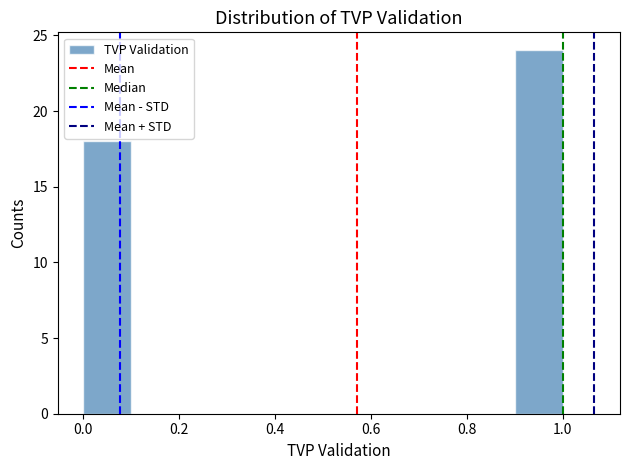

Over which range of the x-axis is the bar tallest?

0.9 to 1.0